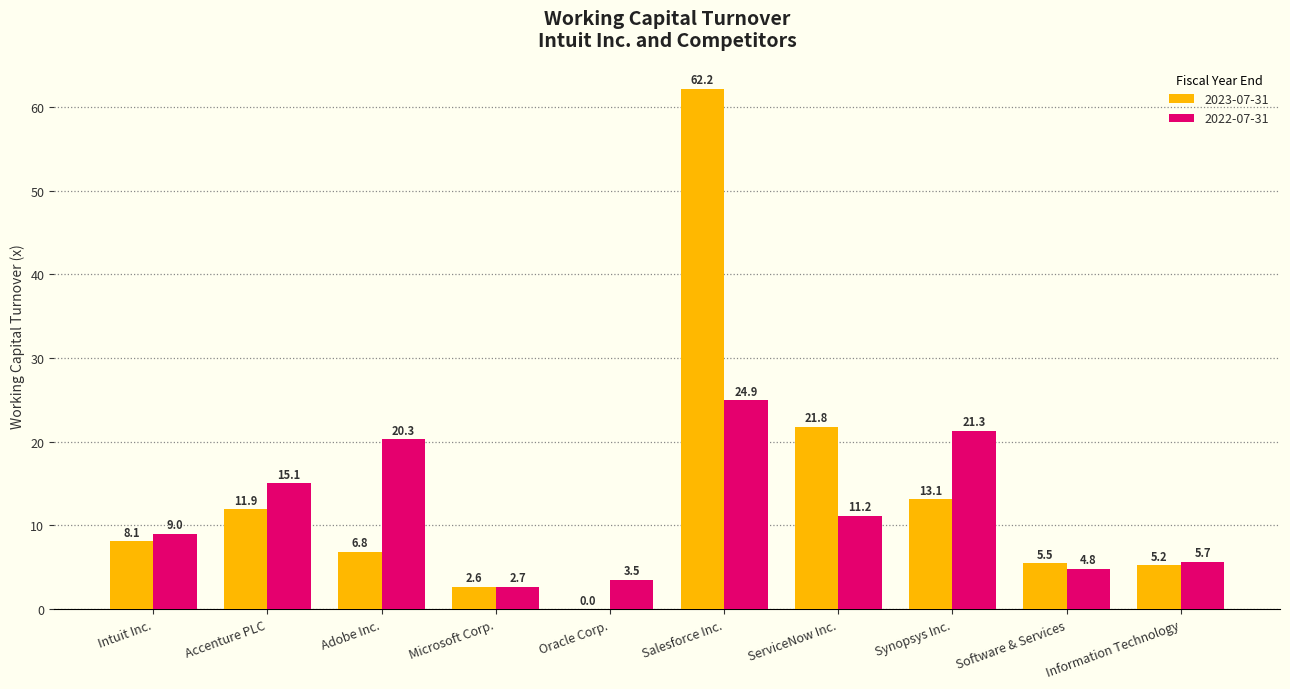

Is it true that 2022-07-31 equals 15.1 at Accenture PLC?

True